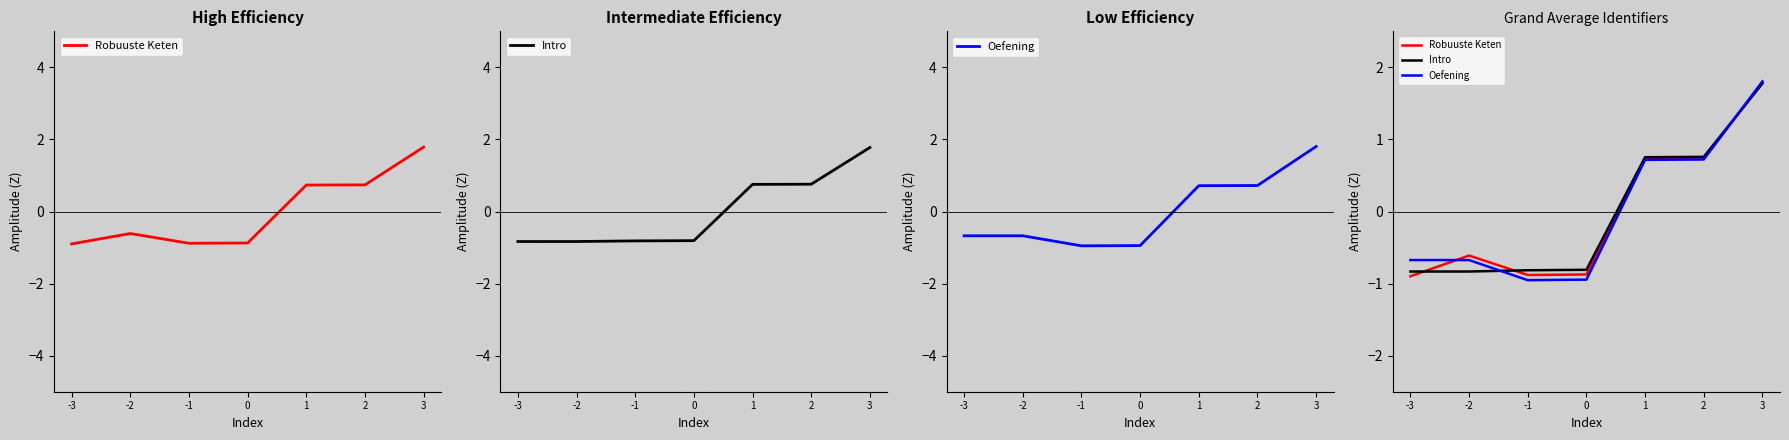

How many positive values does the Intro series have?

3